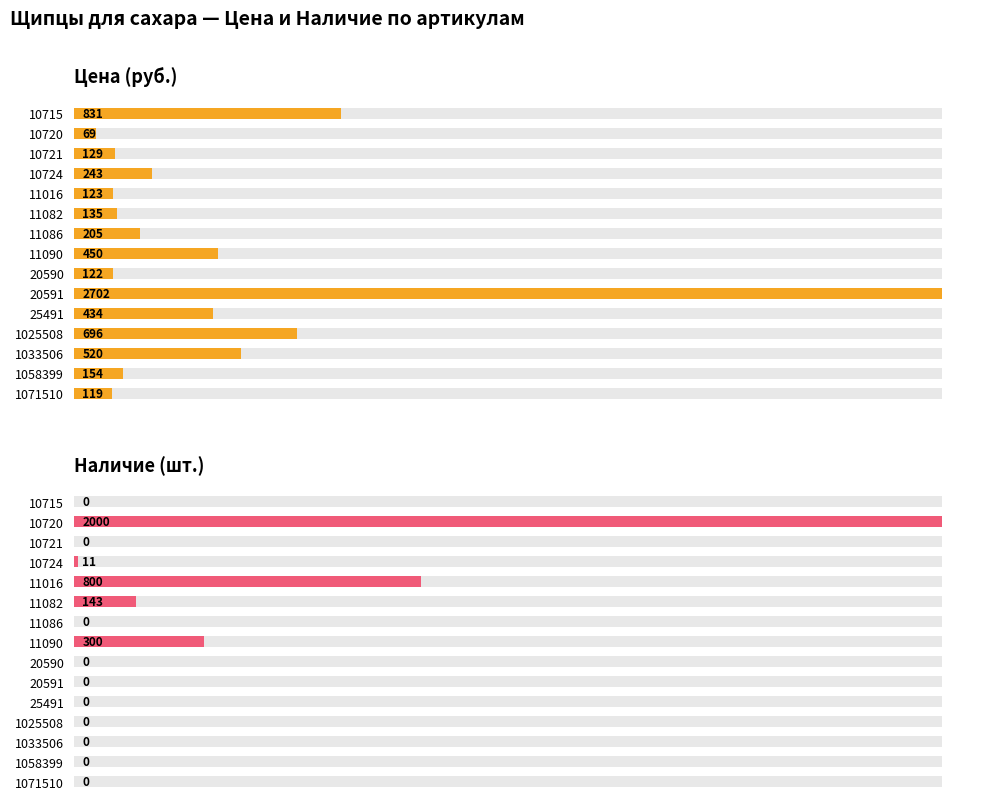

Reading left to right, list all the values displayed in this chart.

Цена (руб.): 831	69	129	243	123	135	205	450	122	2702	434	696	520	154	119
Наличие (шт.): 0	2000	0	11	800	143	0	300	0	0	0	0	0	0	0